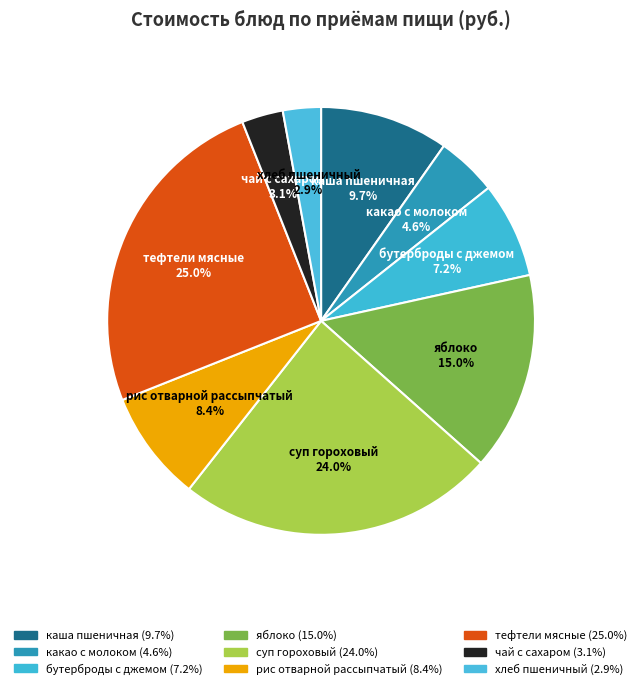

What is the ratio of the value at рис отварной рассыпчатый to the value at каша пшеничная?

0.9